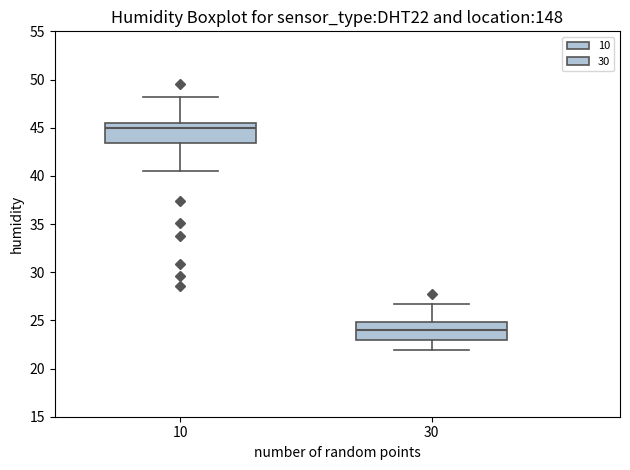

Reading left to right, read every box against the y-axis: the position of its median line, the range the box covers, and the ends of its whiskers. The values are not printed on the chart, so give them approximately, as read against the axis.

10: median 45.0, box 43.5 to 45.5, whiskers 40.5 to 48.0
30: median 24.0, box 23.0 to 25.0, whiskers 22.0 to 26.5